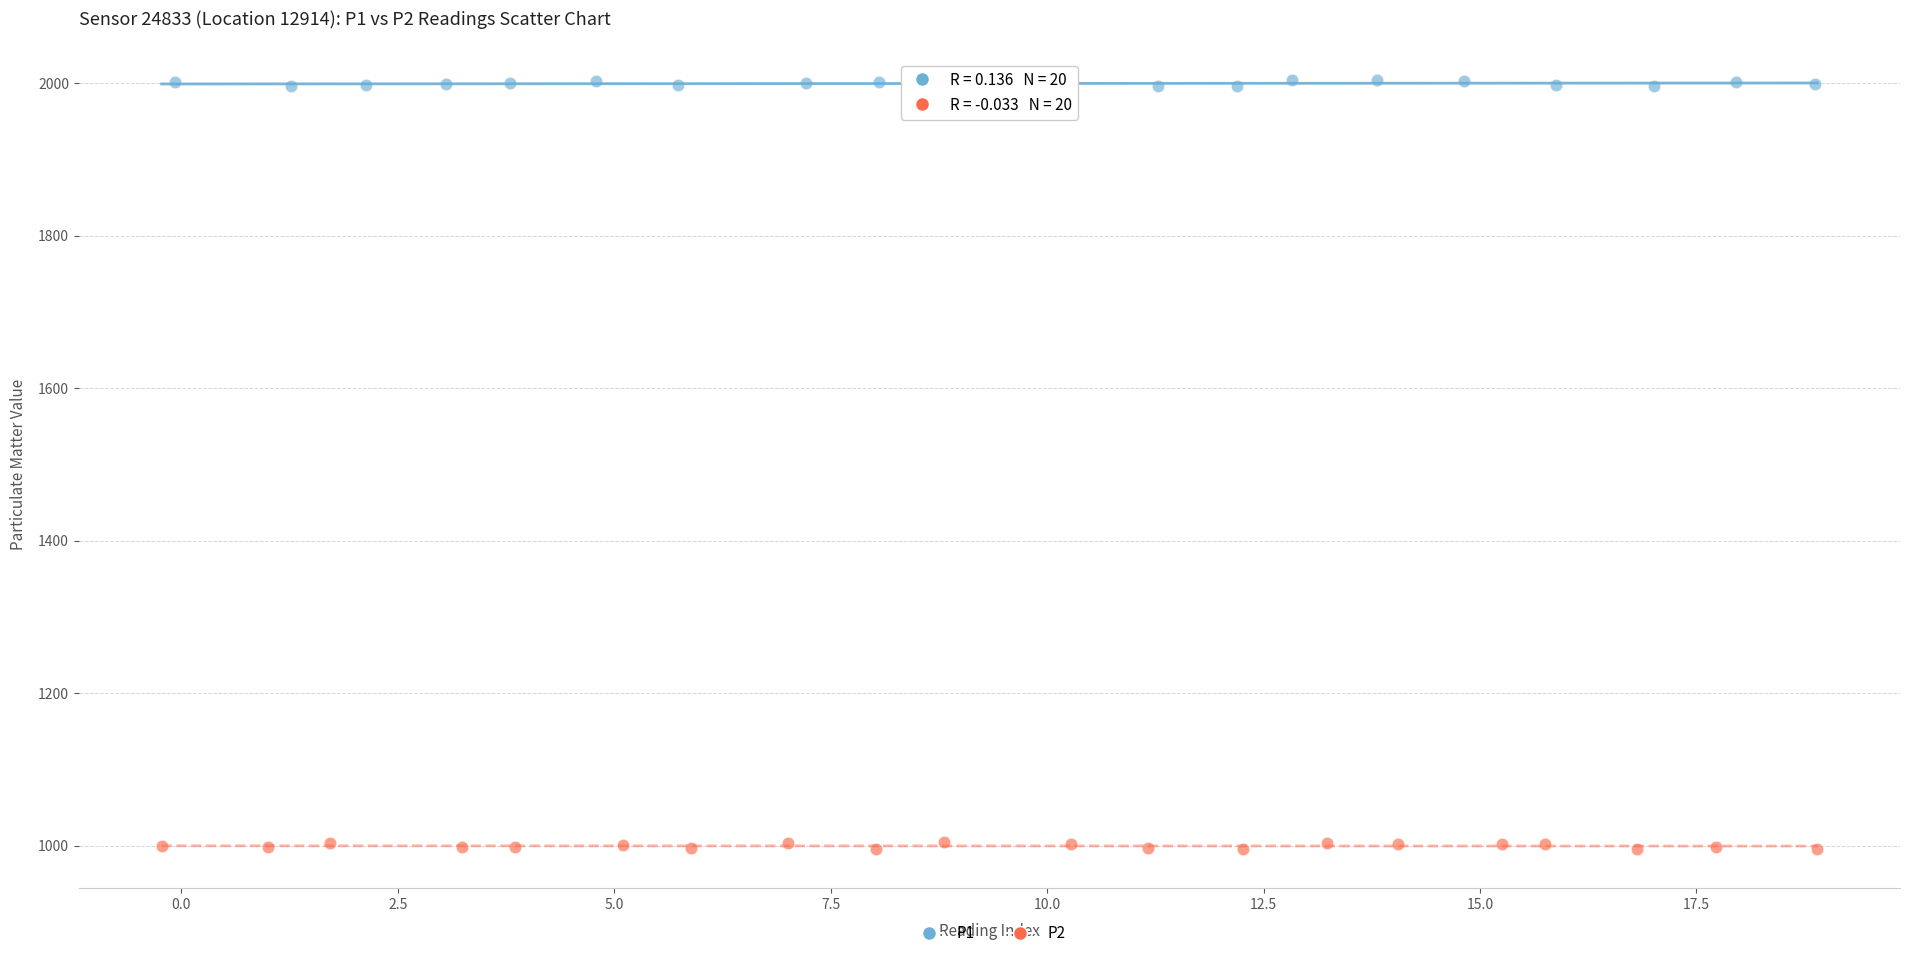

Which series contains the highest Y value?

P1